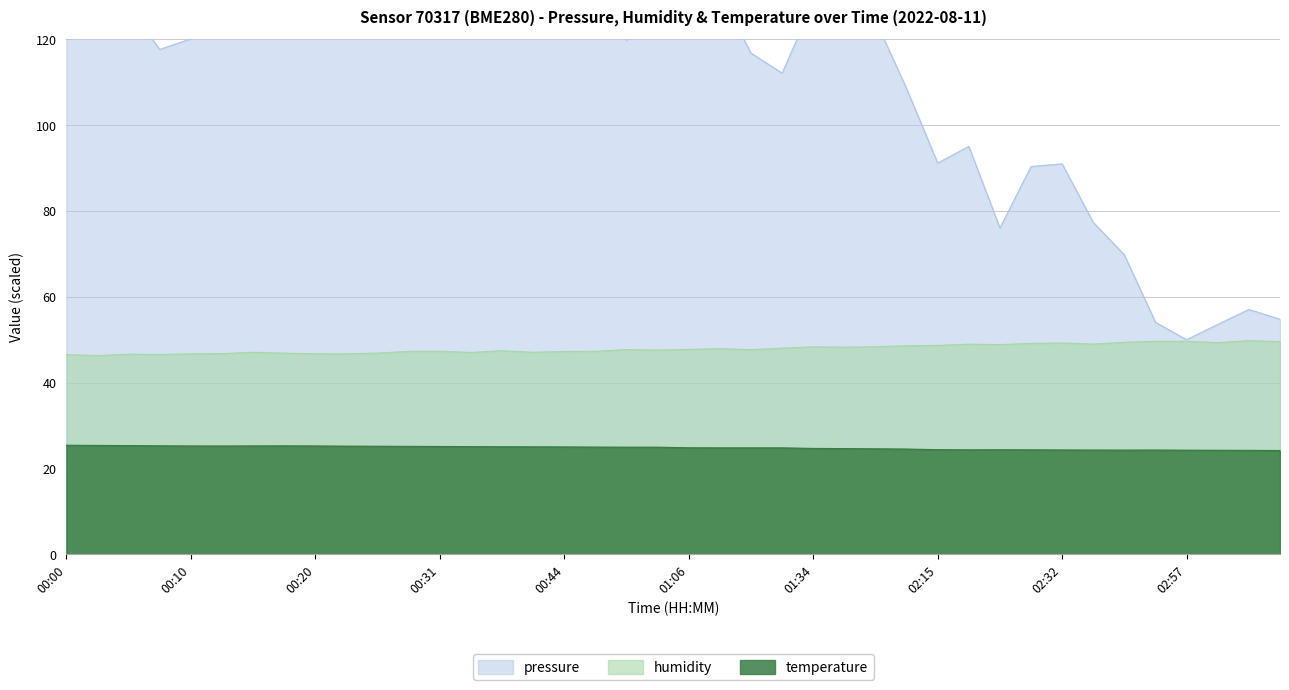

In humidity, how many points are higher than both neighbors (excluding endpoints)?

11